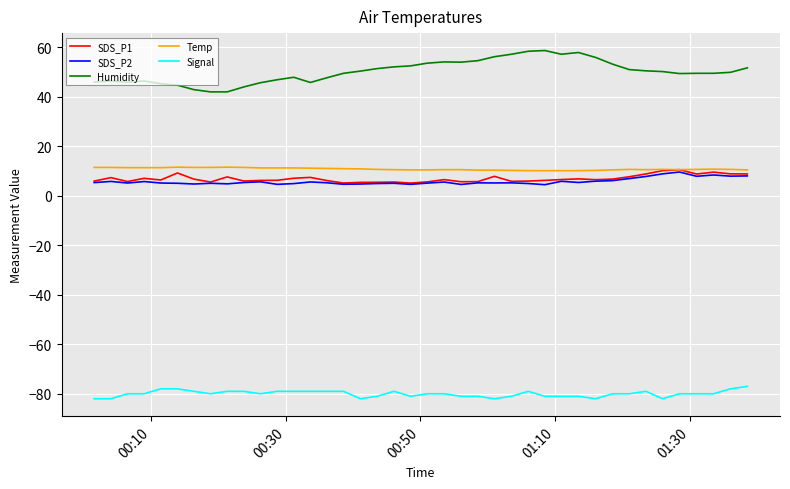

Which series has the largest total across all categories?

Humidity